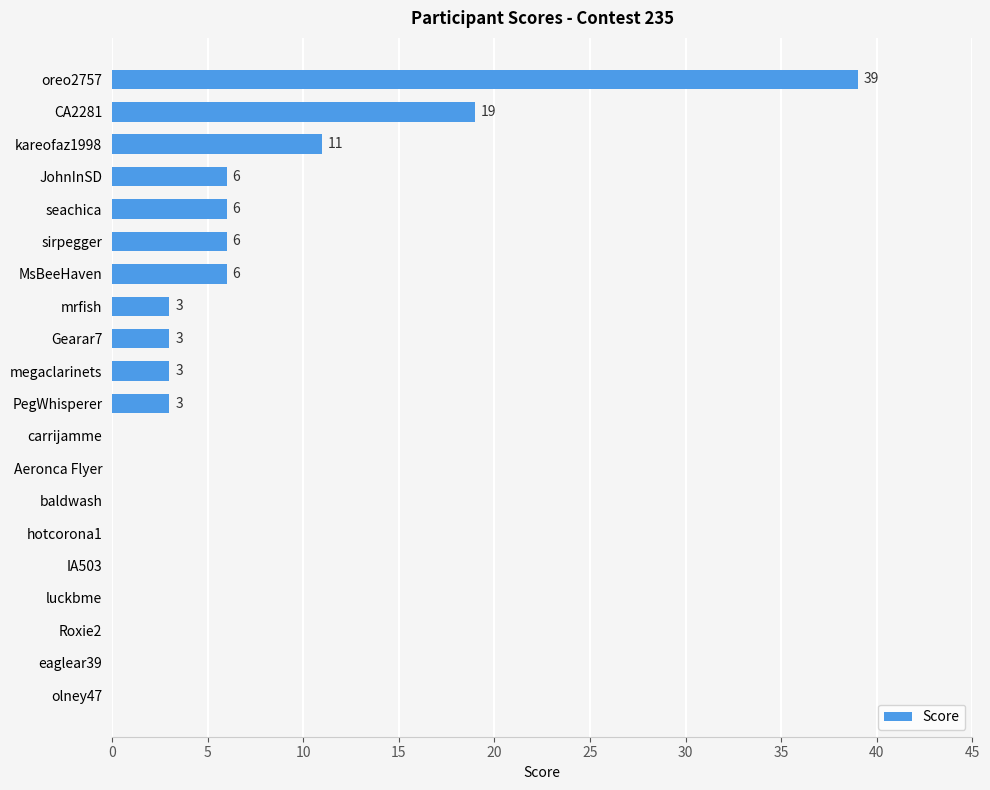

What is the sum of all values?

105